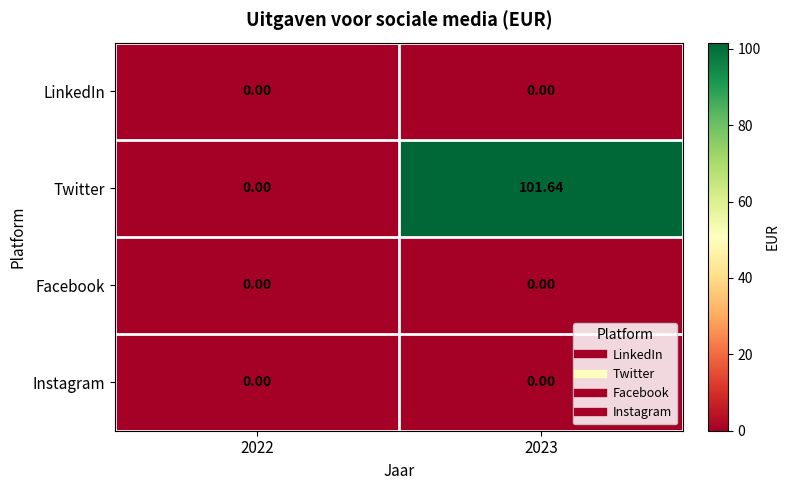

Is the value of Facebook at 2022 greater than the value of Twitter at 2023?

No